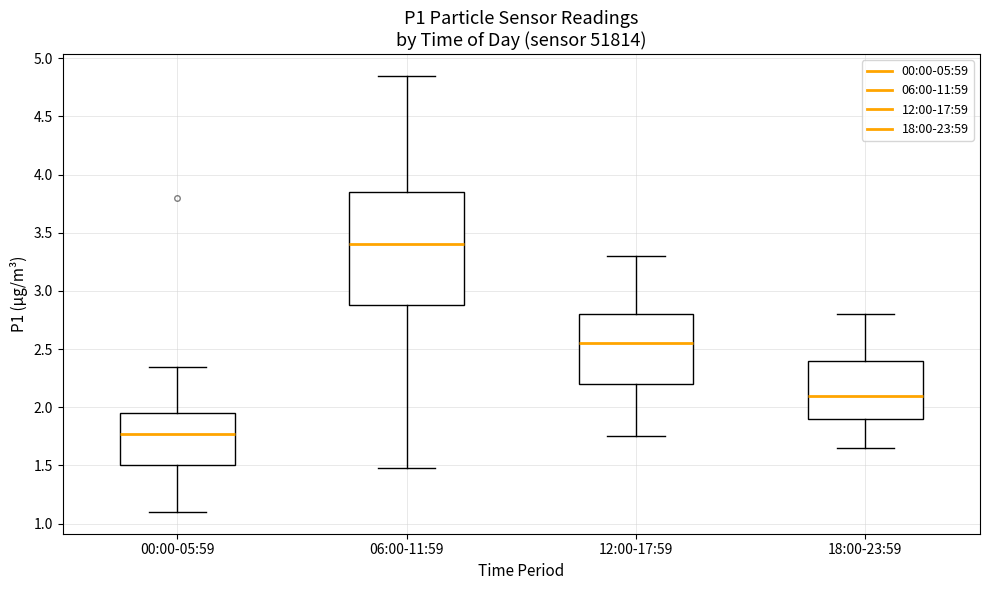

Which box has the highest median line?

06:00-11:59